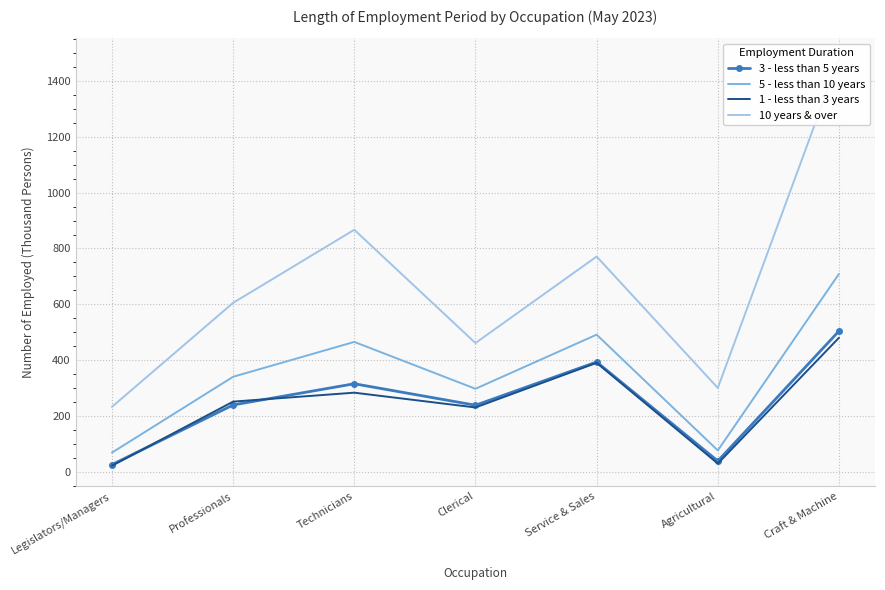

Rank the categories by 3 - less than 5 years value from lowest to highest.

Legislators/Managers, Agricultural, Clerical, Professionals, Technicians, Service & Sales, Craft & Machine